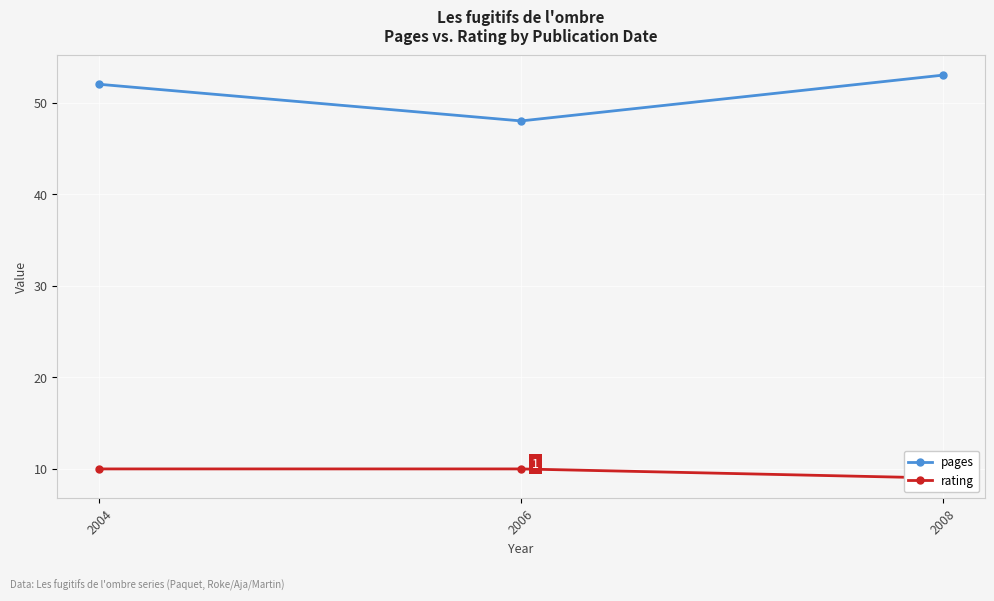

What is the spread (max minus min) of values at 2006?

38